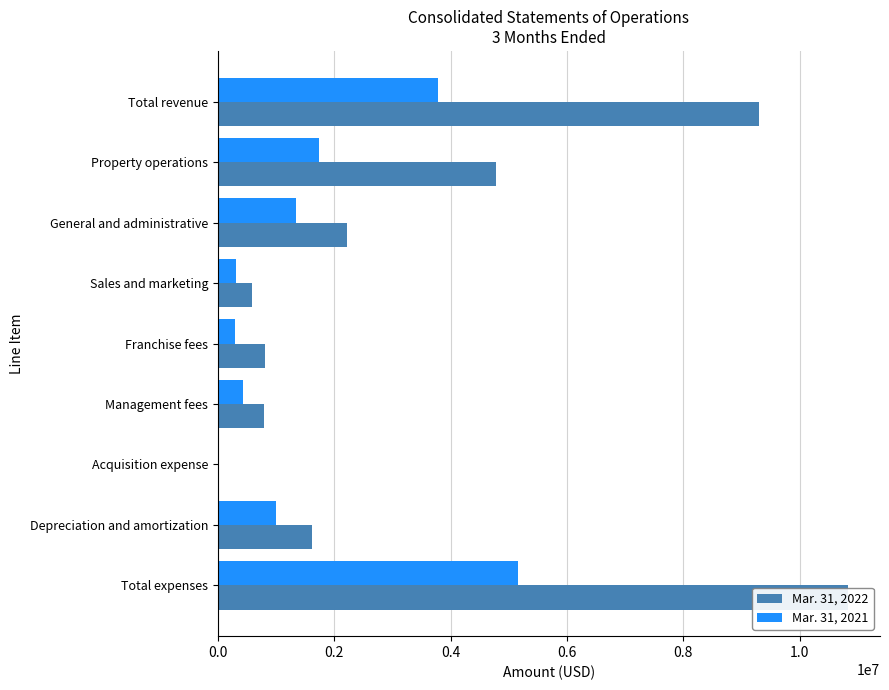

At which category is the sum across all series the highest?

Total expenses